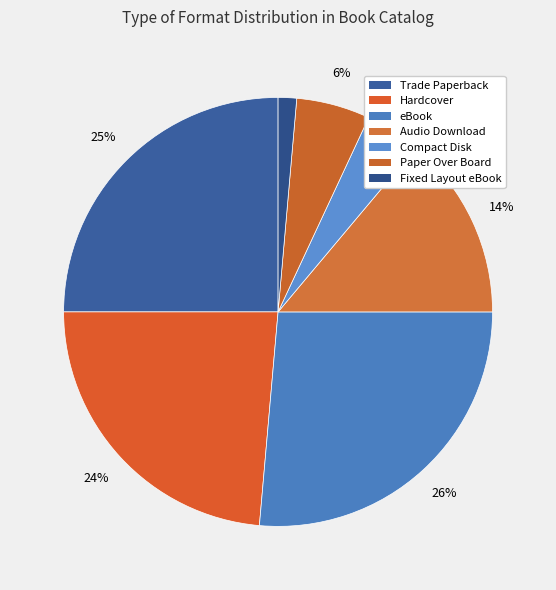

How many segments does this pie chart have?

7